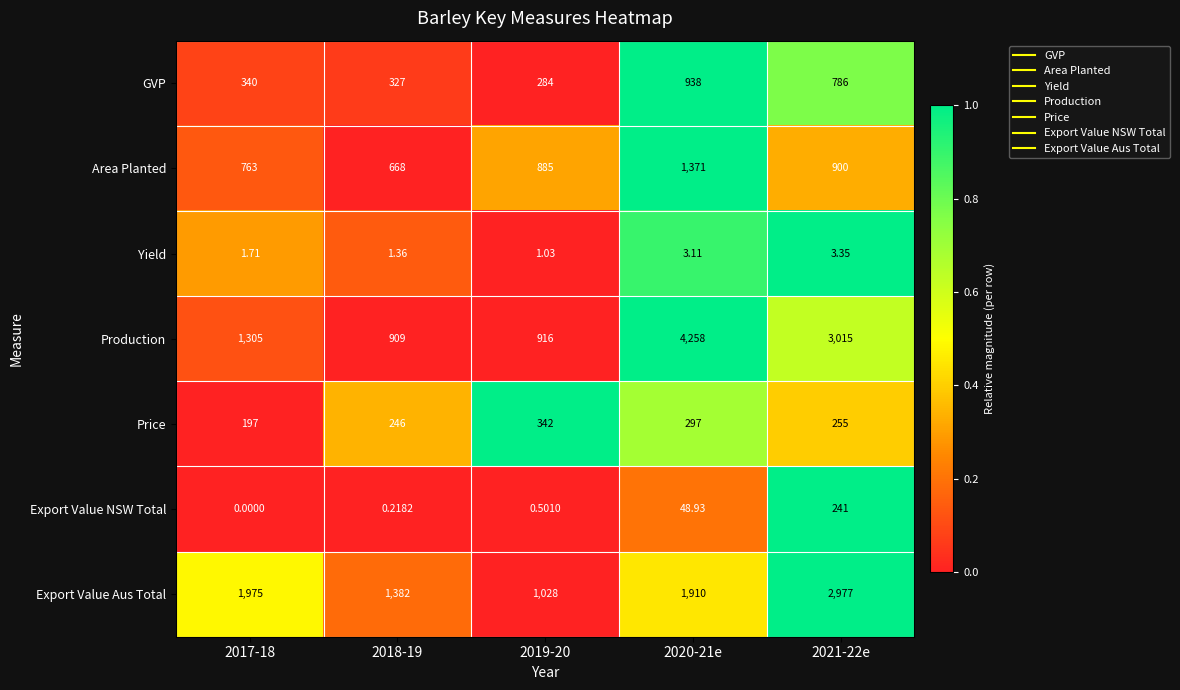

Rank the series by their maximum value, from highest to lowest.

Production, Export Value Aus Total, Area Planted, GVP, Price, Export Value NSW Total, Yield